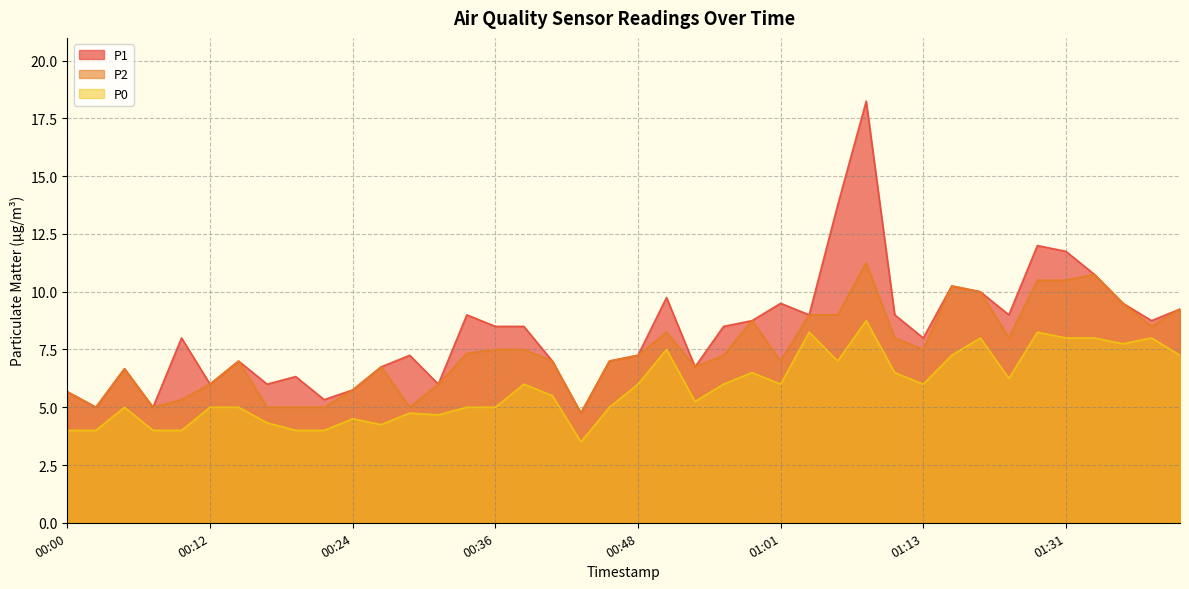

What is the difference between the second highest and second lowest values in the P2 series?

5.8